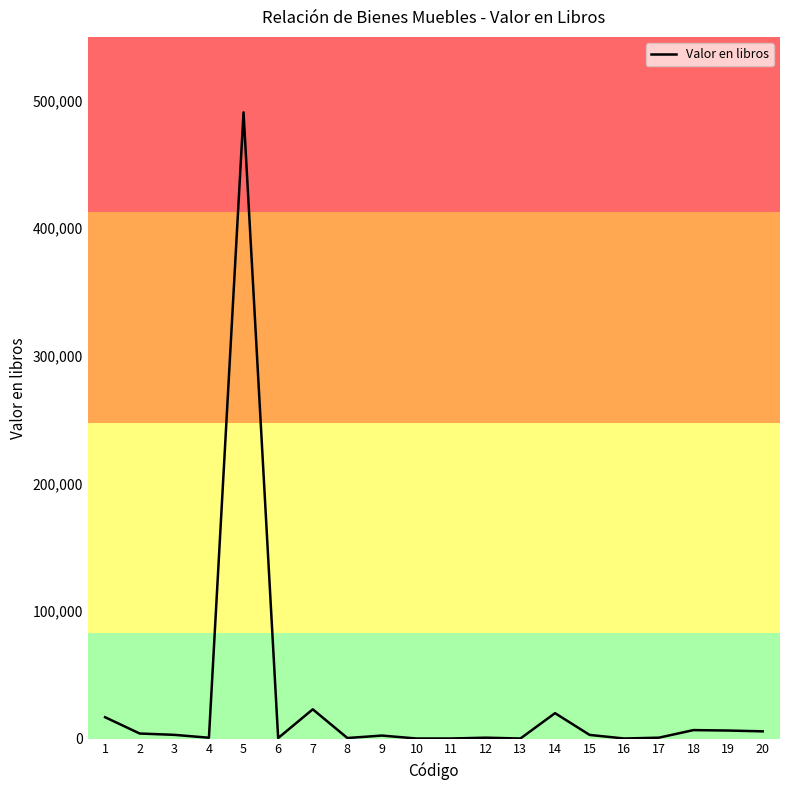

What is the difference between the maximum and minimum values?

490805.2